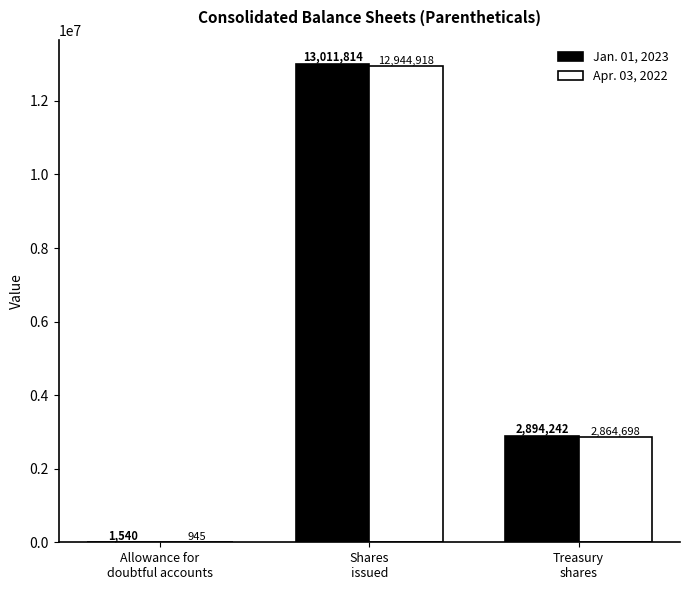

What is the highest value of the Jan. 01, 2023 series?

13011814